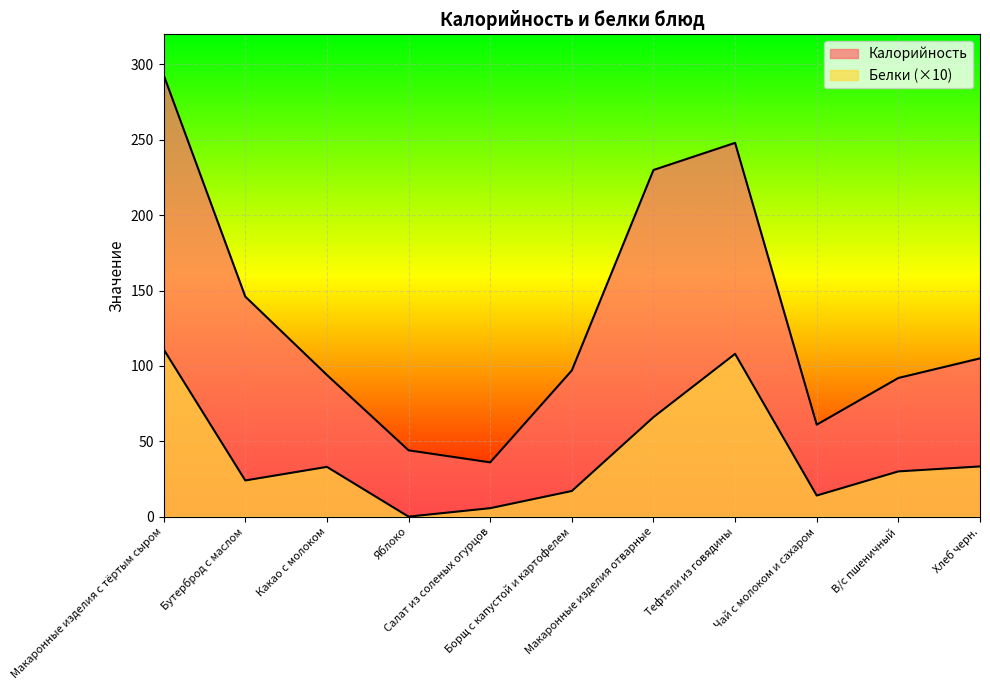

What position from the right is Макаронные изделия отварные?

5